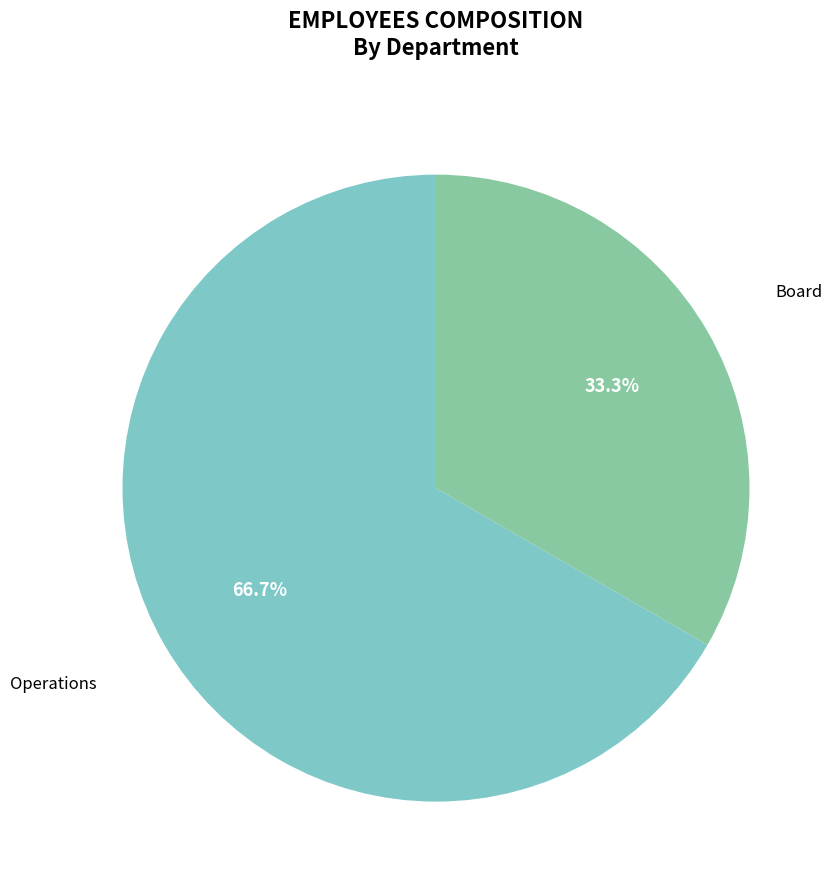

How many slices are in this pie chart?

2